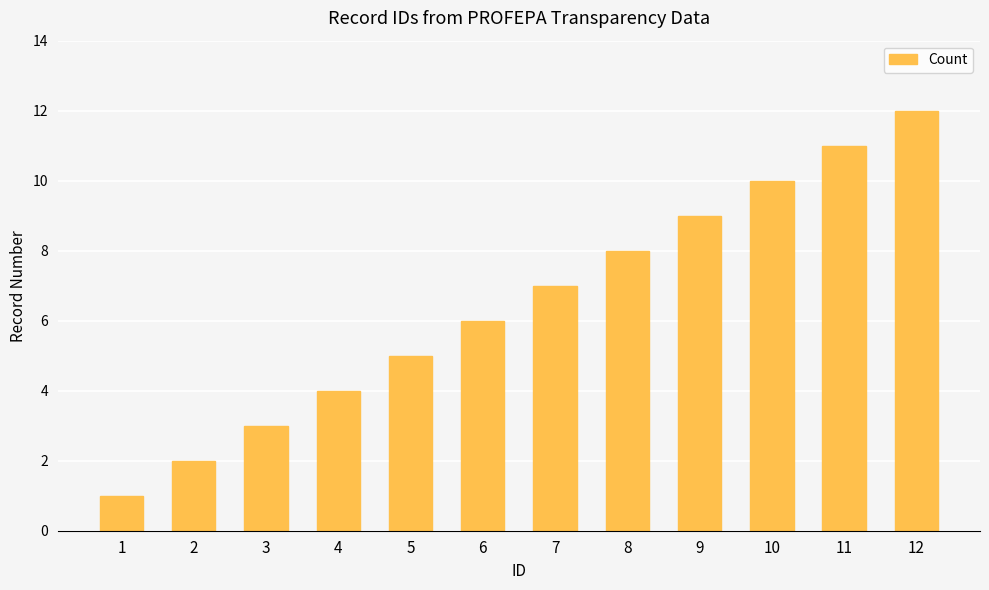

The value at 1 is 1. True or false?

True